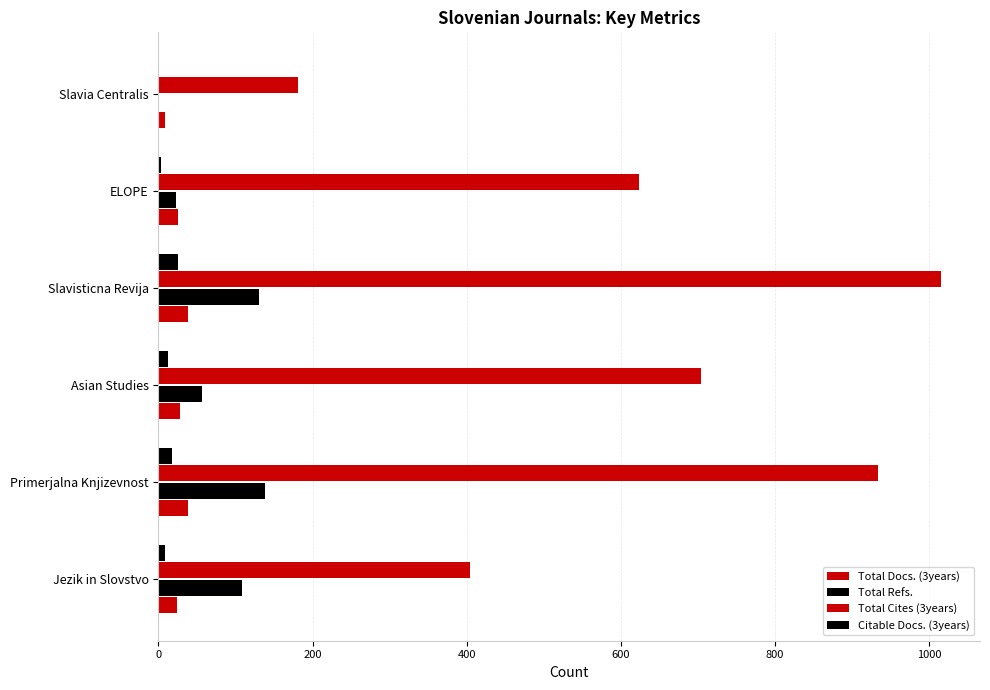

Reading left to right, transcribe all the data shown in this chart.

Total Docs. (3years): 24	39	28	39	25	8
Total Refs.: 109	138	57	131	23	0
Total Cites (3years): 404	933	704	1015	624	181
Citable Docs. (3years): 9	18	13	25	3	0